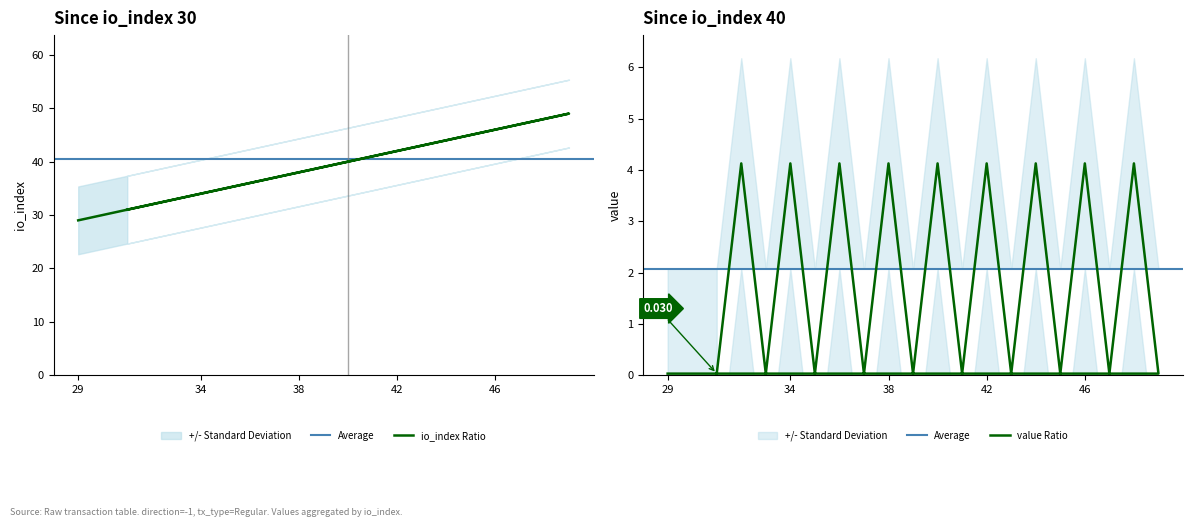

True or false: io_index and value intersect in this chart.

False